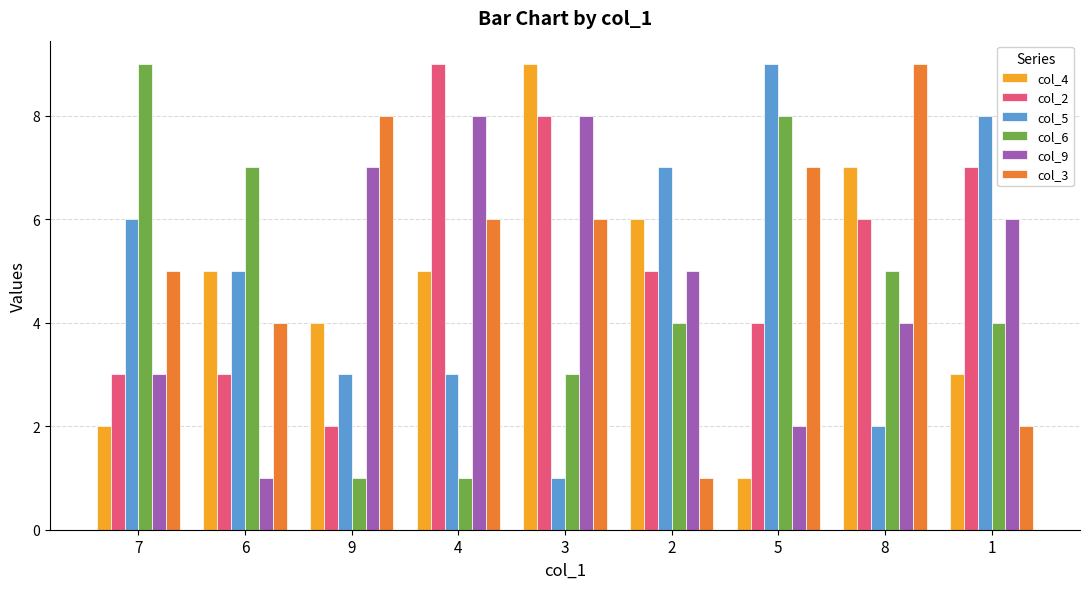

How many bars are there in each group?

6